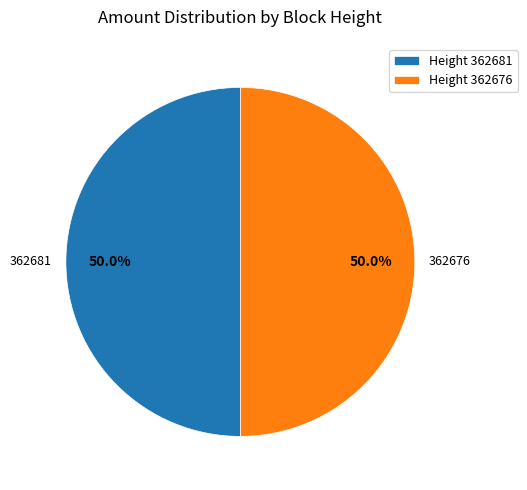

Approximately how many times larger is the value at Height 362681 compared to Height 362676?

1.0